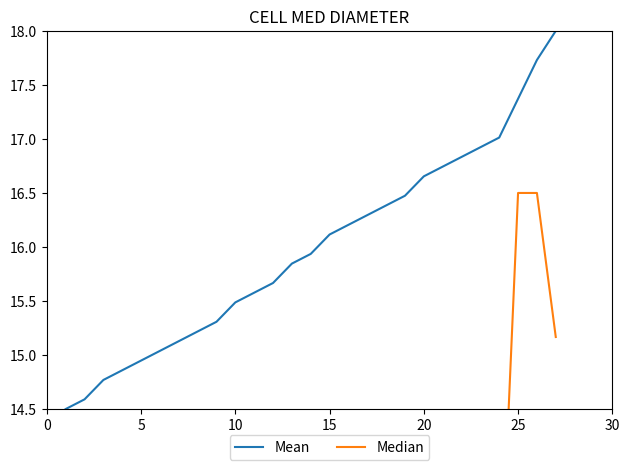

True or false: Mean has a value of 17.4 at 25.

True